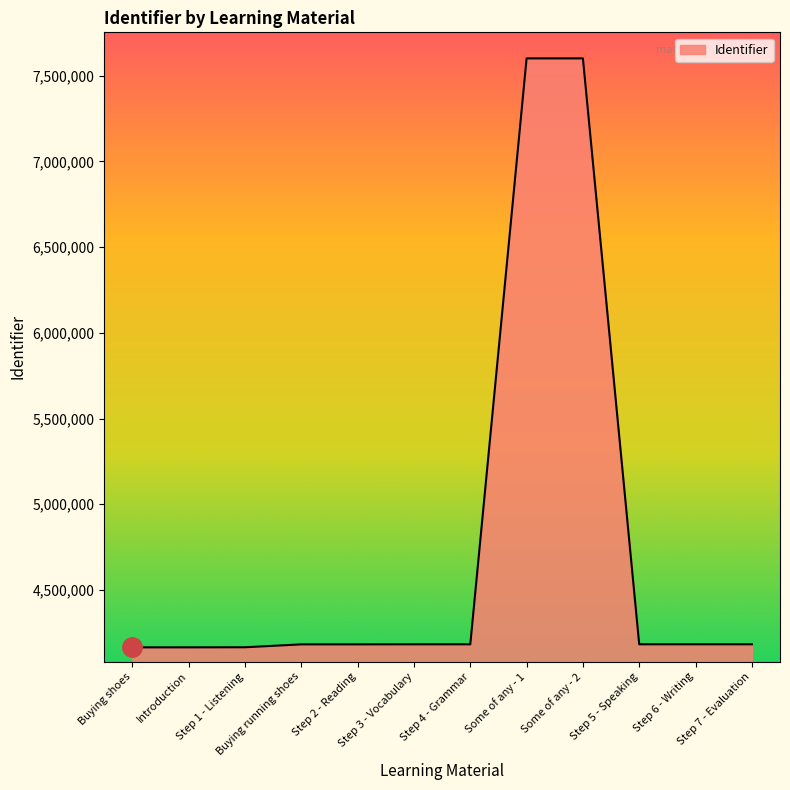

Read the value at Step 5 - Speaking, to the nearest 100.

4182800